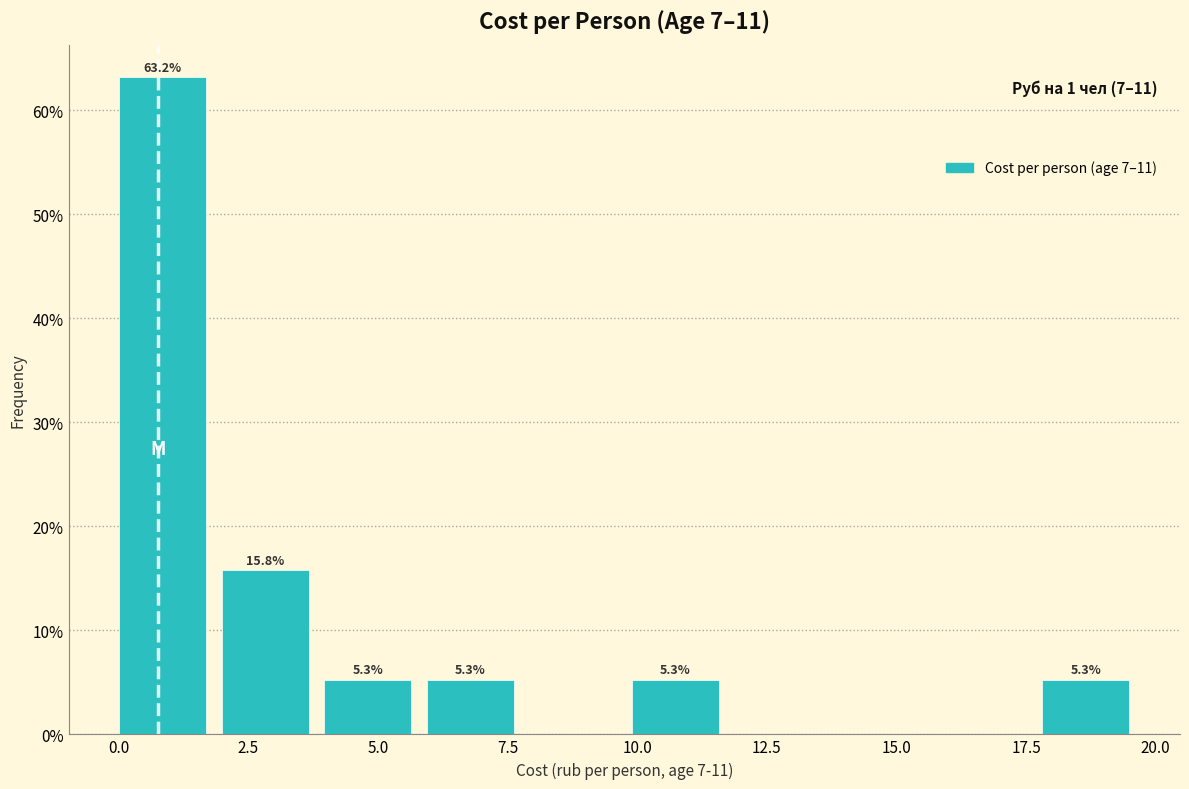

Around what value on the x-axis is the tallest bar? Give the approximate position of its centre, as read against the axis.

1.0